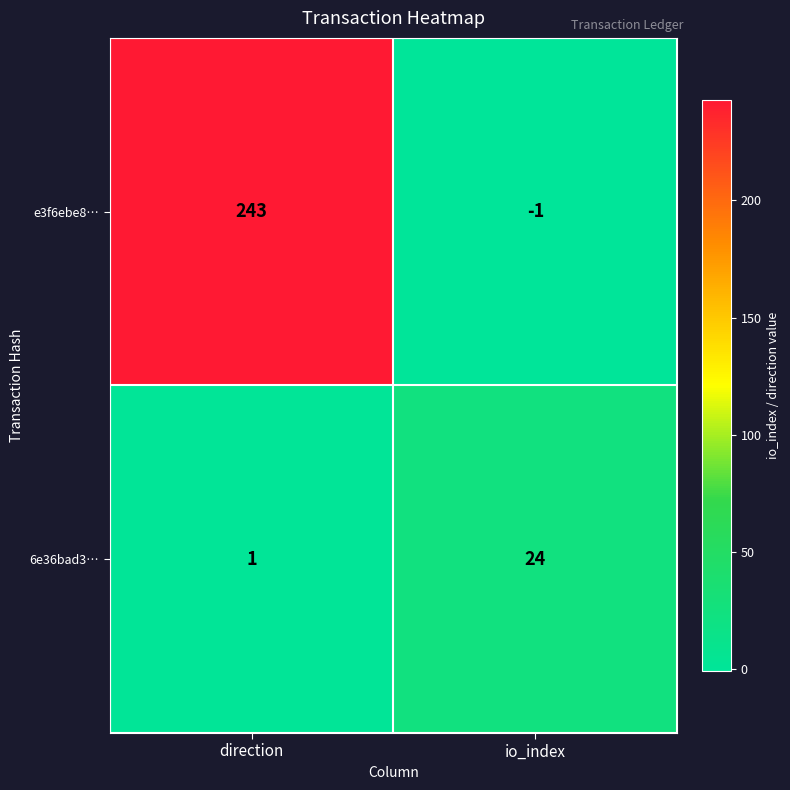

True or false: 6e36bad3… has a value of 1 at direction.

True